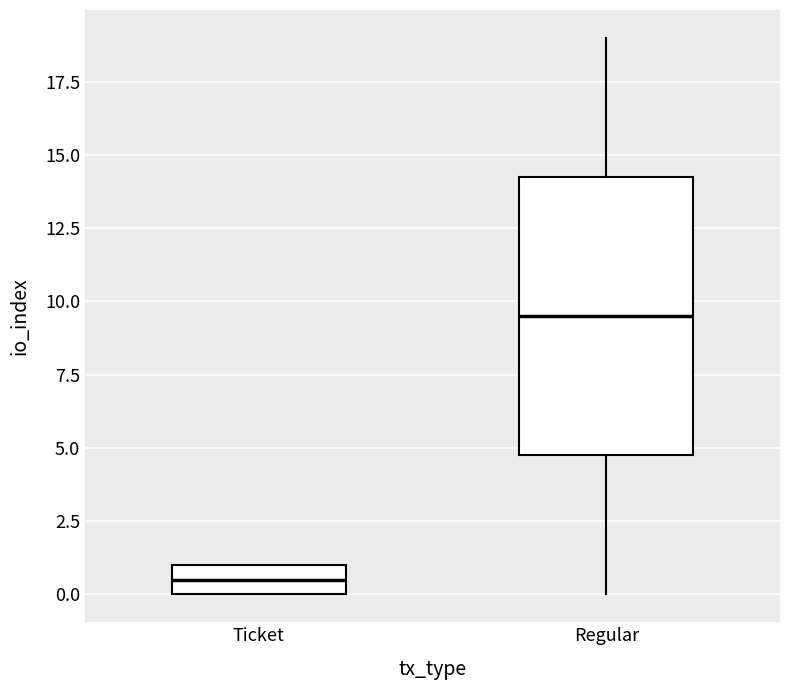

Which box is the tallest, from its lower edge to its upper edge?

Regular